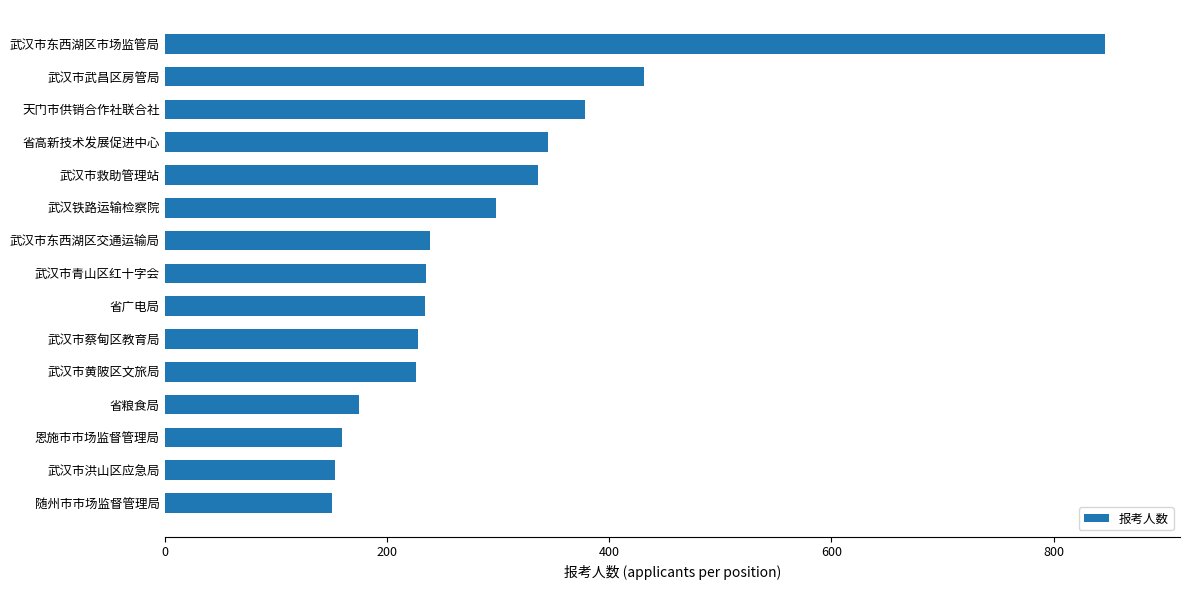

Where is the data nearest to the value 498?

武汉市武昌区房管局